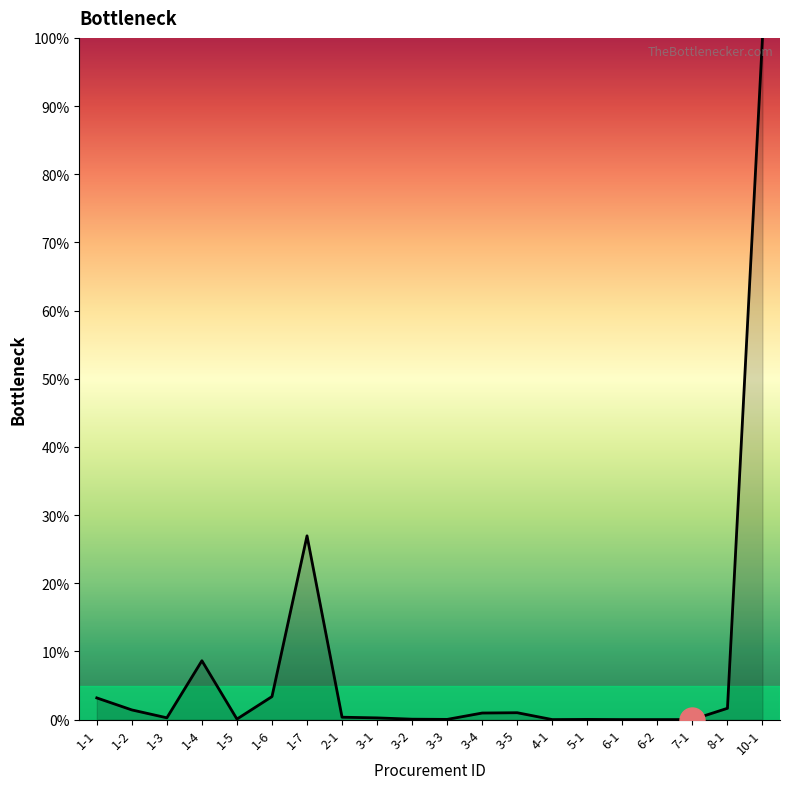

Read the value at 3-2.

0.1